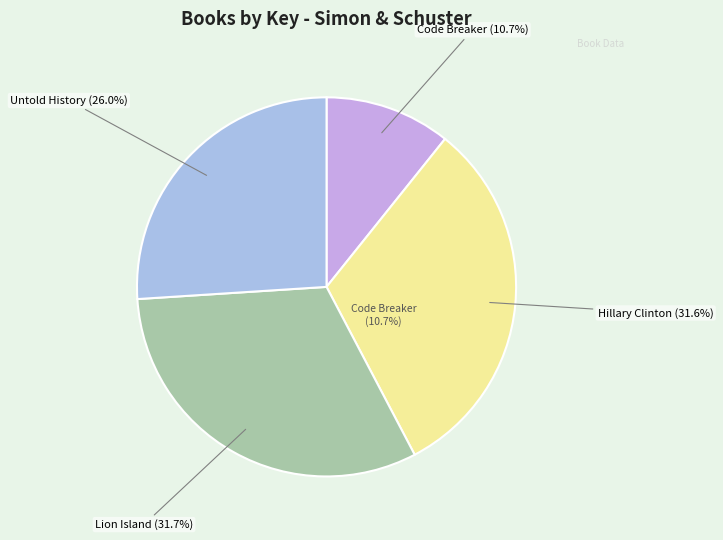

Which slice is the smallest?

Code Breaker -- Young Readers Edition